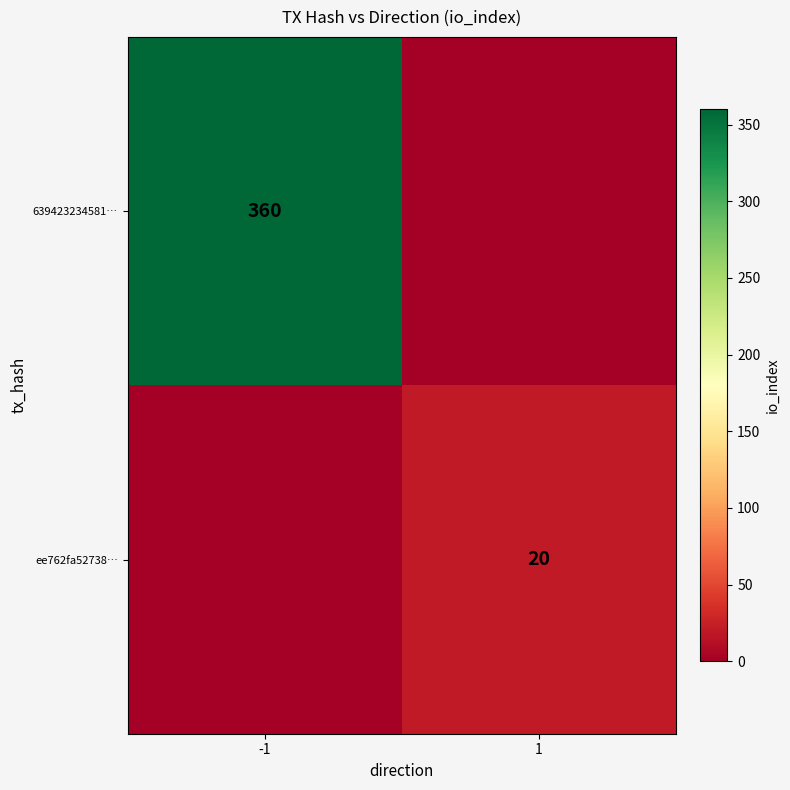

Is it true that 639423234581… equals 360 at -1?

True